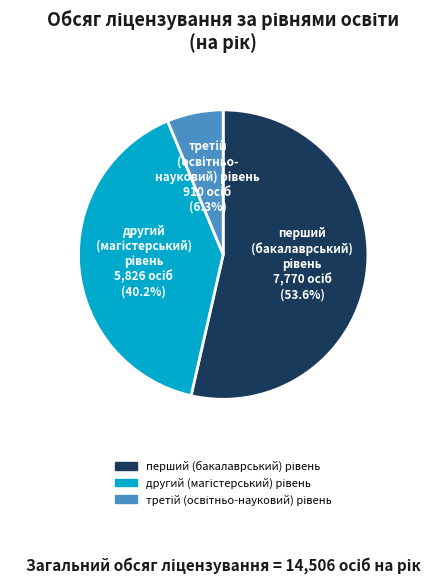

Is there any slice that represents more than half of the pie?

Yes